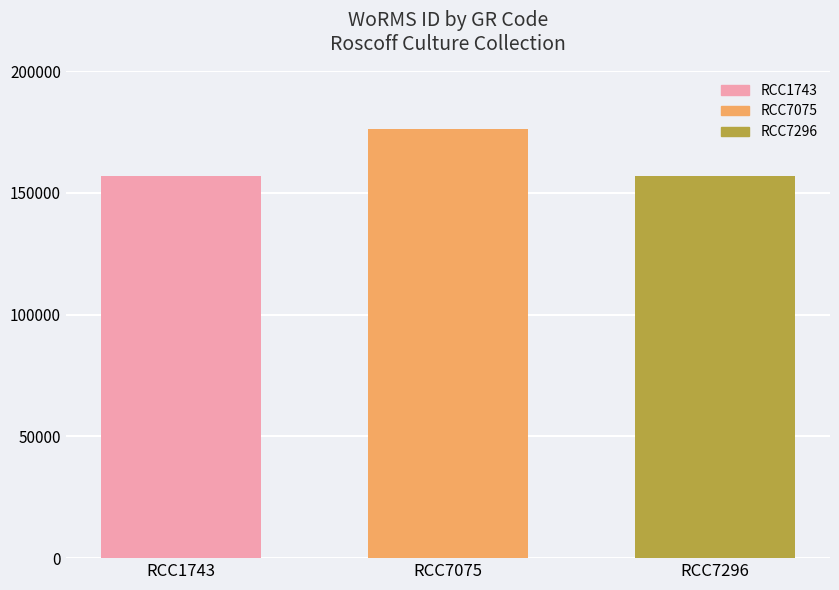

What is the value of the 1st bar from the left?

157059